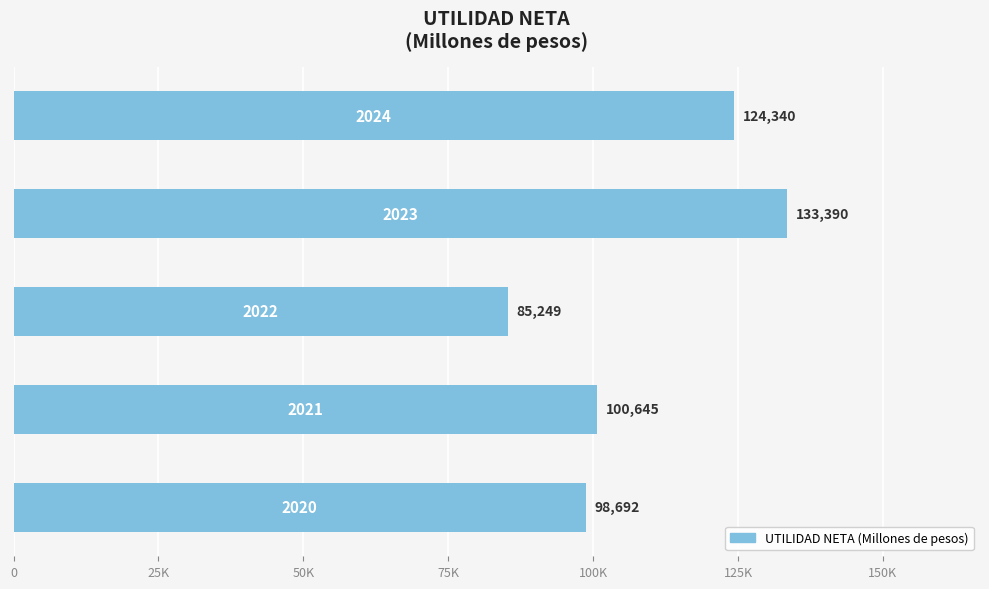

Are the bars horizontal?

Yes